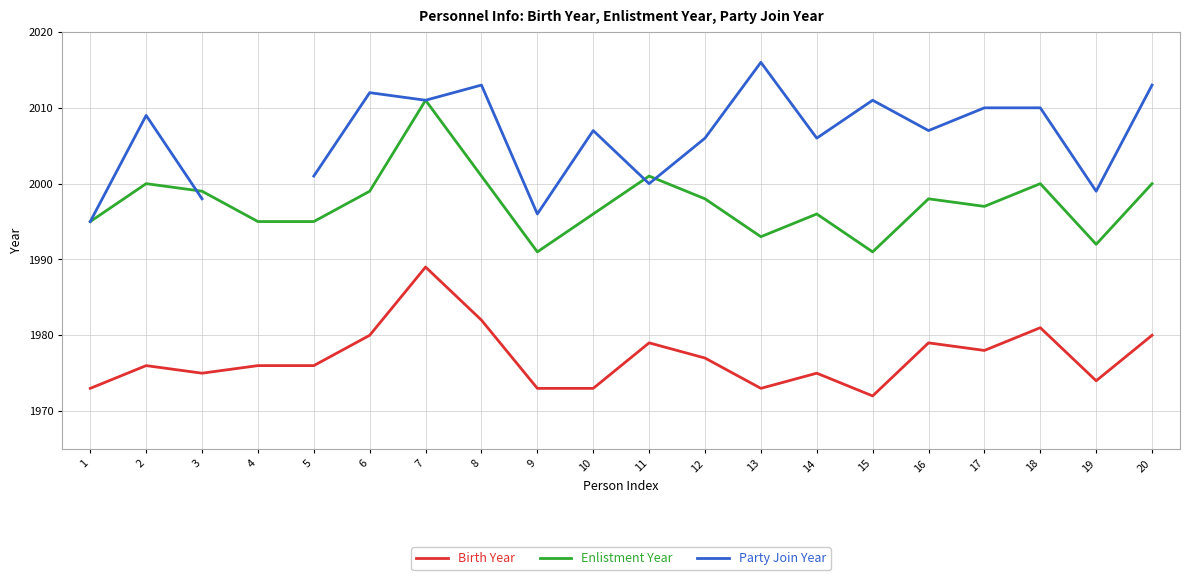

How many series are shown in this chart?

3